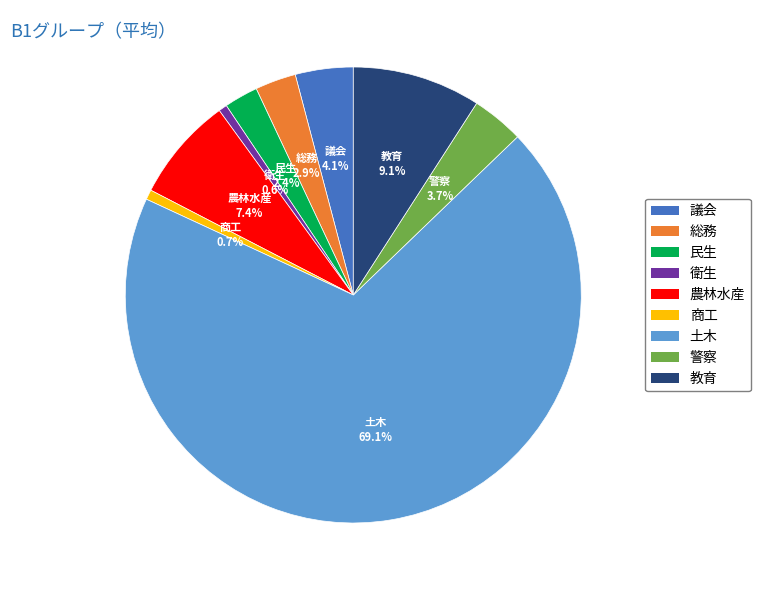

Combined, what portion of the pie is 土木 and 総務?

72.0%